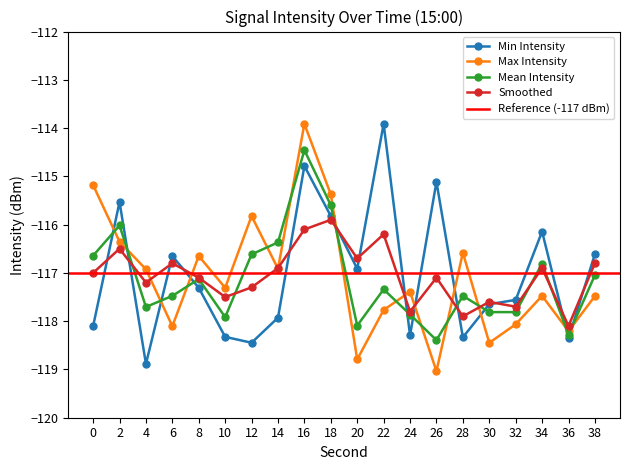

Reading left to right, what are all the values shown in this chart?

Min Intensity: 0=-118.1	2=-115.5	4=-118.9	6=-116.6	8=-117.3	10=-118.3	12=-118.4	14=-117.9	16=-114.8	18=-115.8	20=-116.9	22=-113.9	24=-118.3	26=-115.1	28=-118.3	30=-117.6	32=-117.6	34=-116.1	36=-118.4	38=-116.6
Max Intensity: 0=-115.2	2=-116.4	4=-116.9	6=-118.1	8=-116.6	10=-117.3	12=-115.8	14=-116.9	16=-113.9	18=-115.4	20=-118.8	22=-117.8	24=-117.4	26=-119.0	28=-116.6	30=-118.4	32=-118.1	34=-117.5	36=-118.2	38=-117.5
Mean Intensity: 0=-116.6	2=-116.0	4=-117.7	6=-117.5	8=-117.1	10=-117.9	12=-116.6	14=-116.4	16=-114.5	18=-115.6	20=-118.1	22=-117.3	24=-117.9	26=-118.4	28=-117.5	30=-117.8	32=-117.8	34=-116.8	36=-118.3	38=-117.0
Smoothed: 0=-117.0	2=-116.5	4=-117.2	6=-116.8	8=-117.1	10=-117.5	12=-117.3	14=-116.9	16=-116.1	18=-115.9	20=-116.7	22=-116.2	24=-117.8	26=-117.1	28=-117.9	30=-117.6	32=-117.7	34=-116.9	36=-118.1	38=-116.8